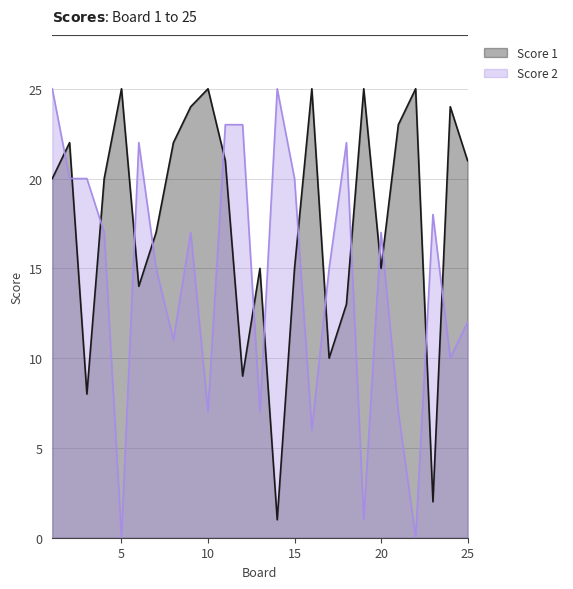

Where is Score 1 nearest to the value 13?

18